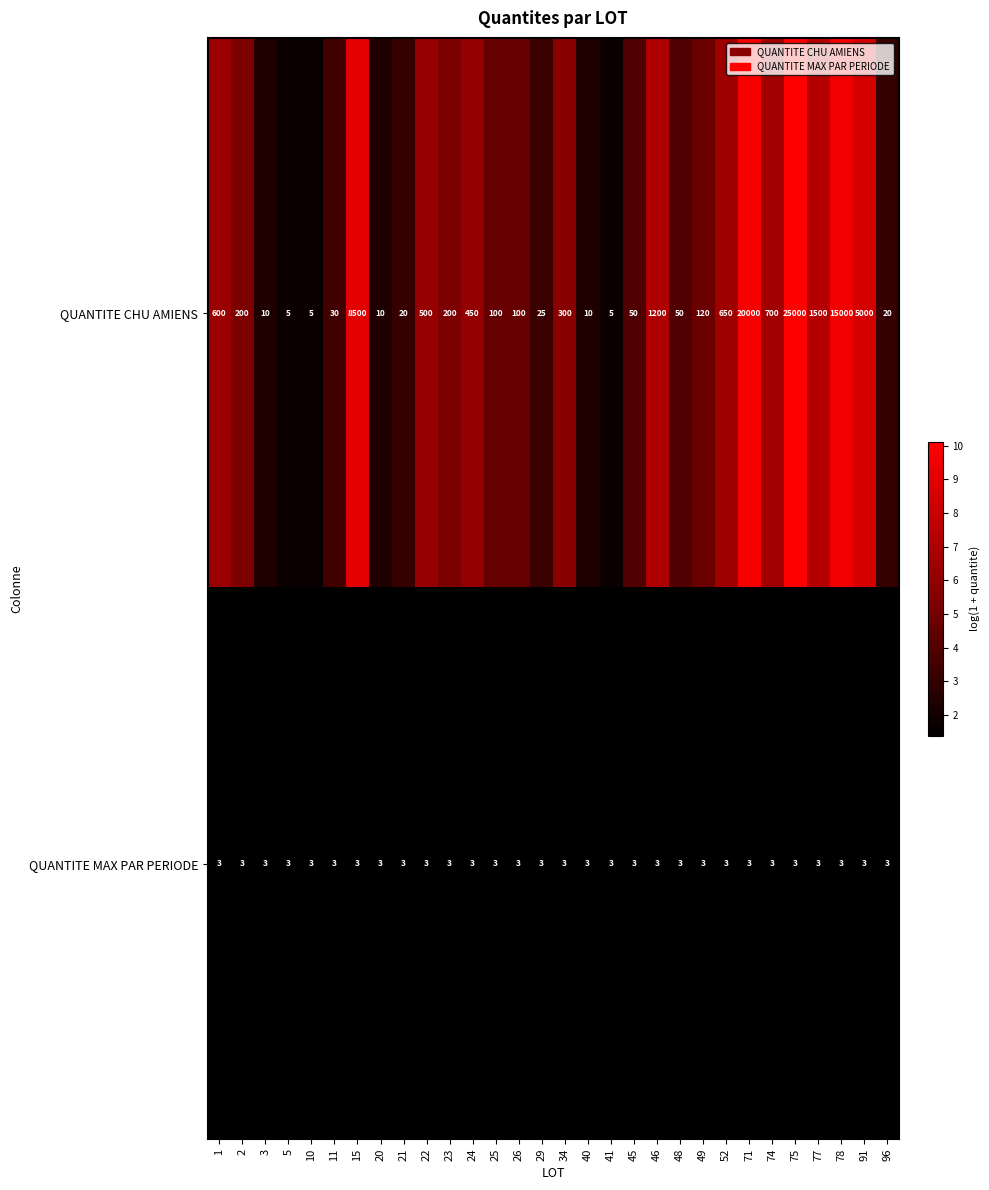

At 46, list the series in order from smallest to largest.

QUANTITE MAX PAR PERIODE, QUANTITE CHU AMIENS